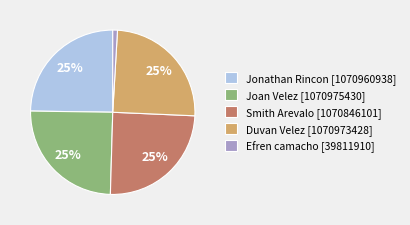

What is the smallest slice in the pie chart?

Efren camacho